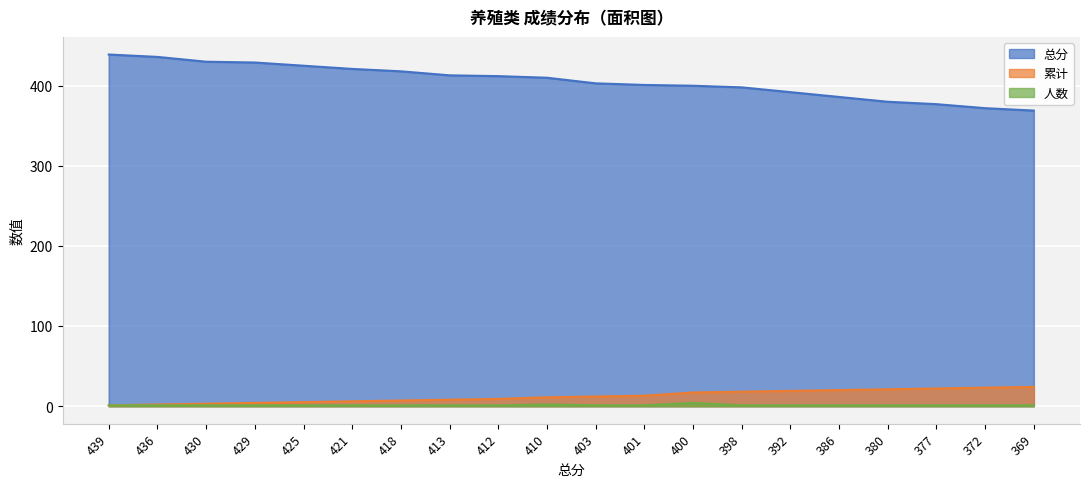

Reading left to right, transcribe all the data shown in this chart.

总分: 439	436	430	429	425	421	418	413	412	410	403	401	400	398	392	386	380	377	372	369
累计: 1	2	3	4	5	6	7	8	9	11	12	13	17	18	19	20	21	22	23	24
人数: 1	1	1	1	1	1	1	1	1	2	1	1	4	1	1	1	1	1	1	1